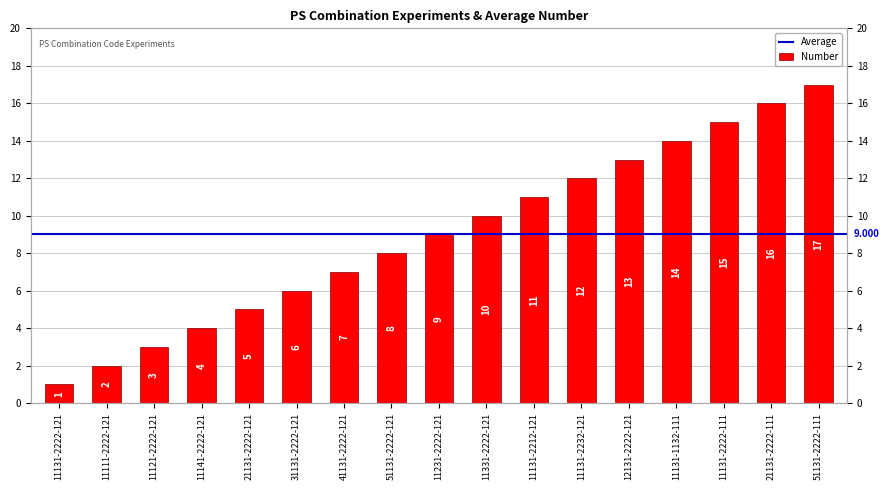

What is the change in value from 11141-2222-121 to 51131-2222-111?

+13